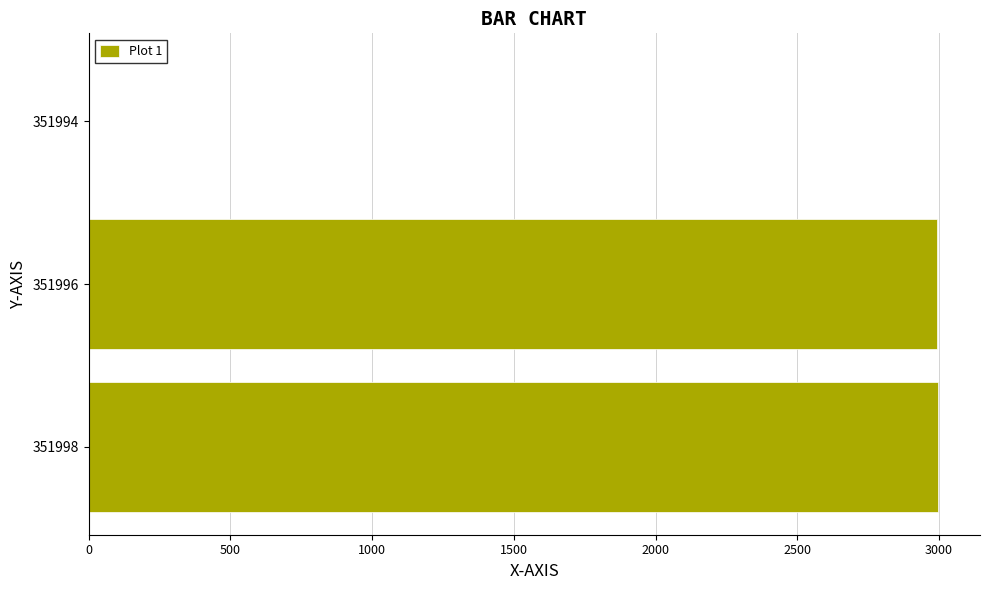

Approximately how many times larger is the value at 351996 compared to 351998?

1.0